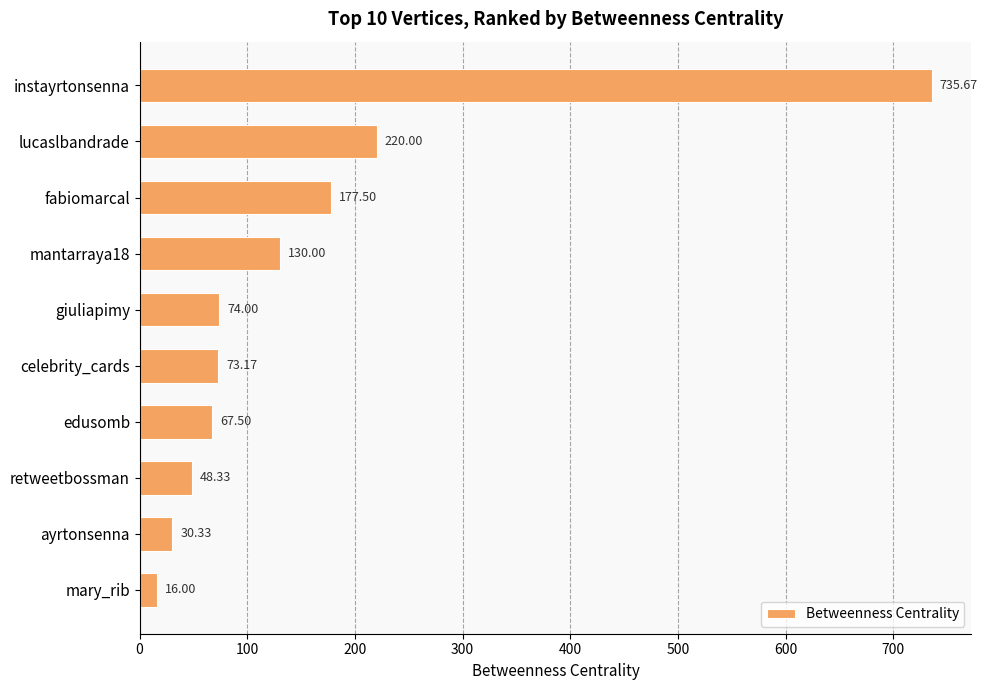

Rank the categories by value from highest to lowest.

instayrtonsenna, lucaslbandrade, fabiomarcal, mantarraya18, giuliapimy, celebrity_cards, edusomb, retweetbossman, ayrtonsenna, mary_rib